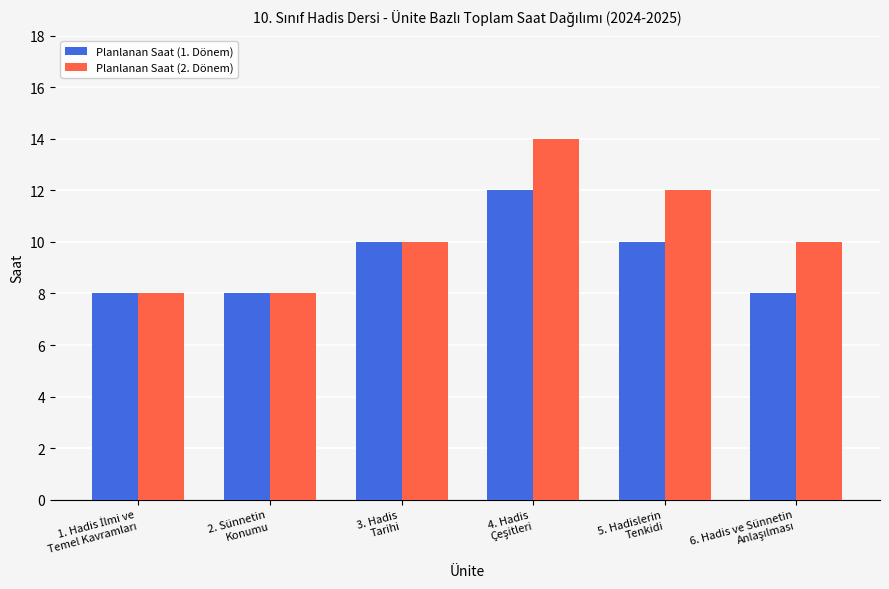

What are all the series names shown in the legend?

Planlanan Saat (1. Dönem), Planlanan Saat (2. Dönem)